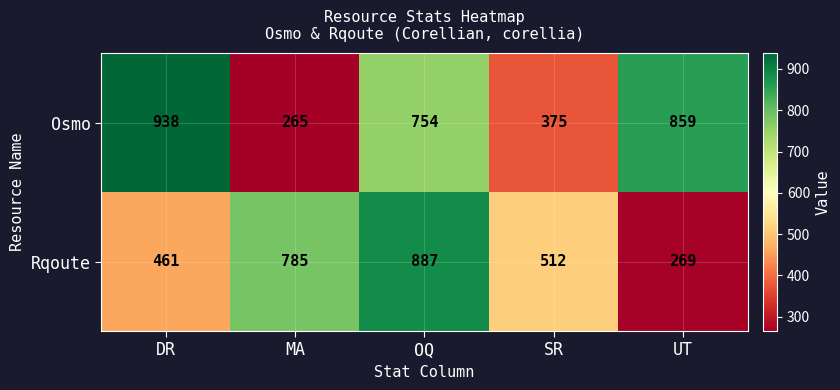

List the labels in order of Osmo value, largest first.

DR, UT, OQ, SR, MA